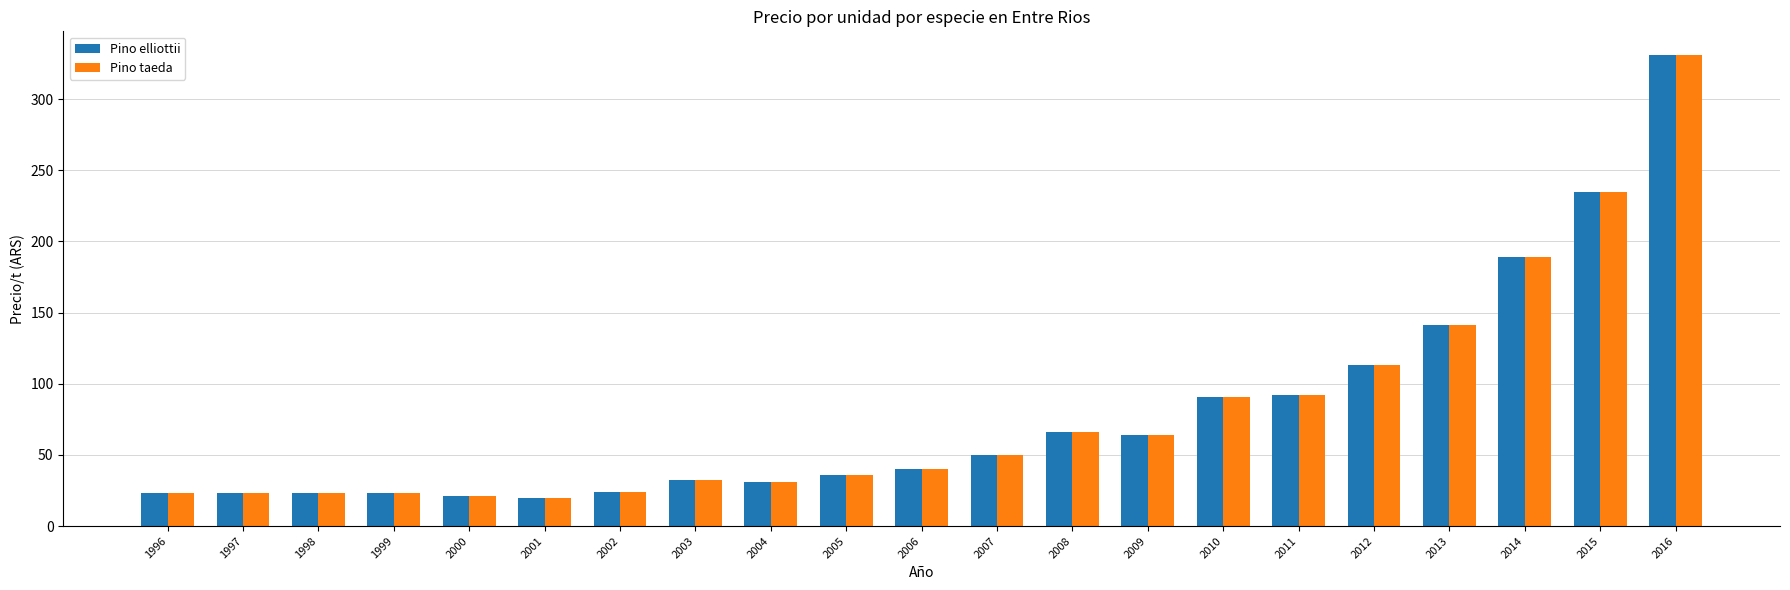

How many series are shown in this chart?

2